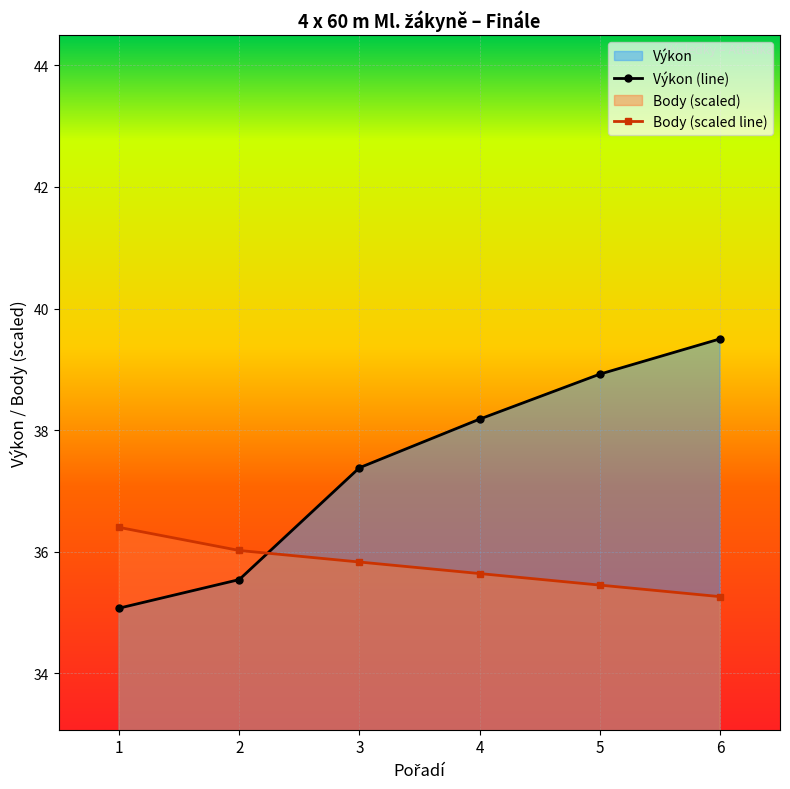

Which series has the largest range (max minus min)?

Výkon (line)